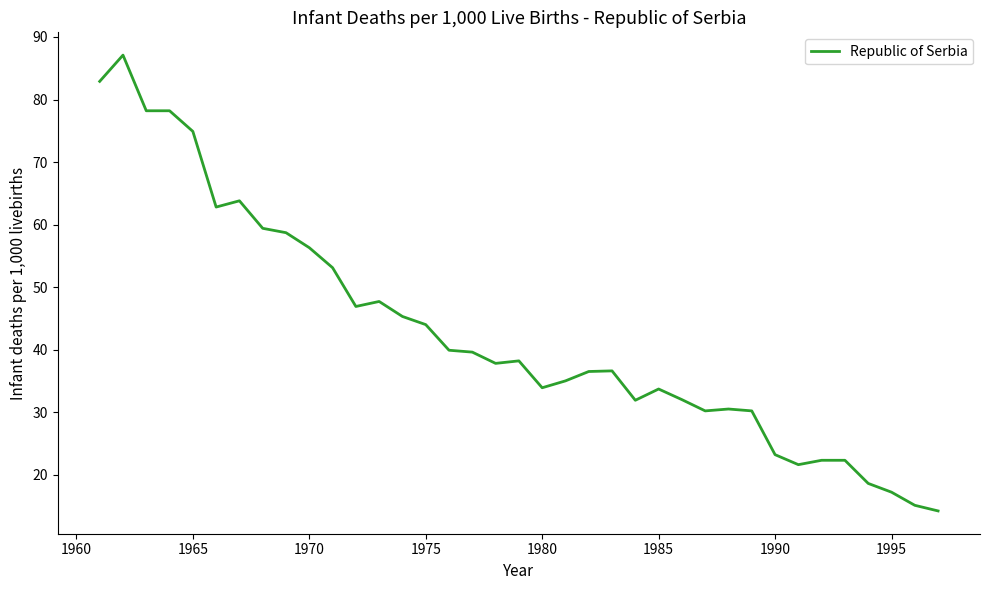

What is the smallest value displayed?

14.2